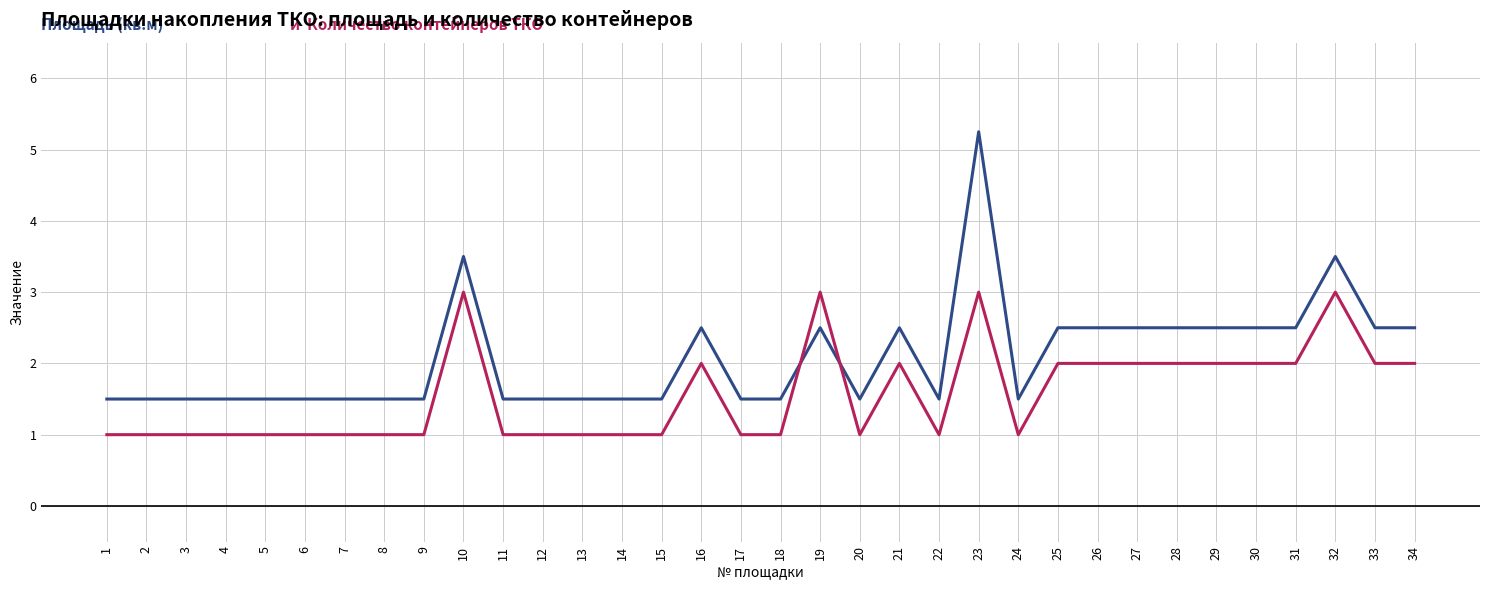

Count the number of categories in the chart.

34